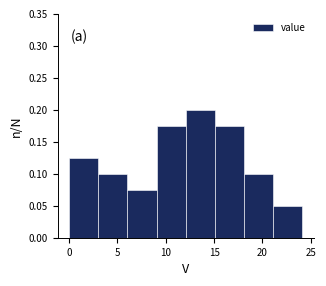

How tall is the bar that spans 12 to 15 on the x-axis? Neither the bar edges nor the heights are printed on the chart, so give them approximately, as read against the axes.

0.200